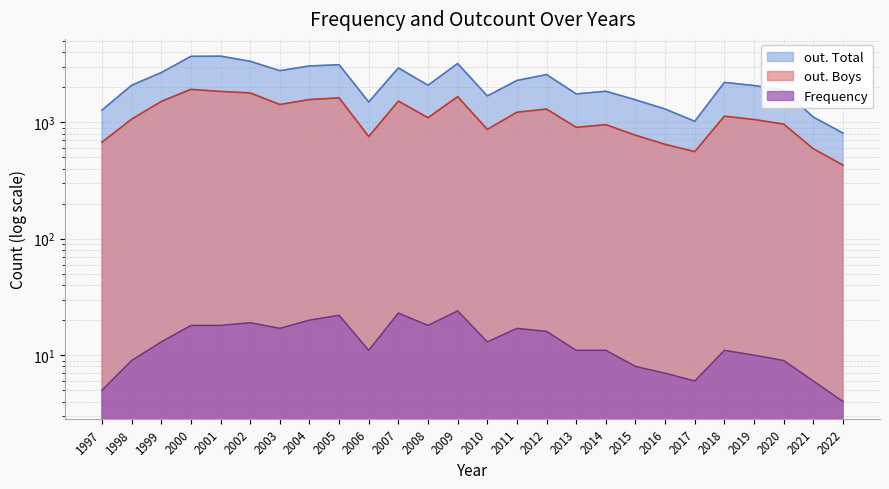

At 2004, list the series in order from smallest to largest.

Frequency, out. Boys, out. Total